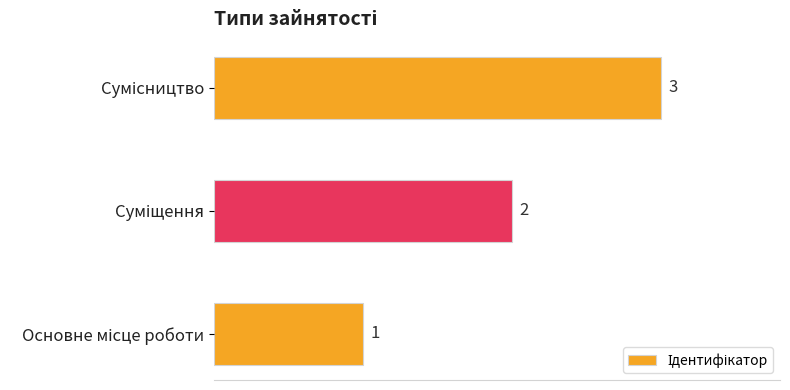

What is the maximum value shown in the chart?

3